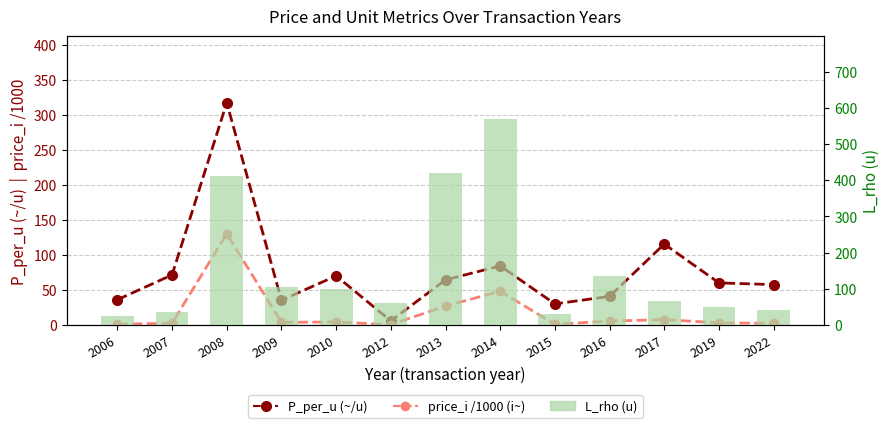

Which category has the lowest value across all series?

2012